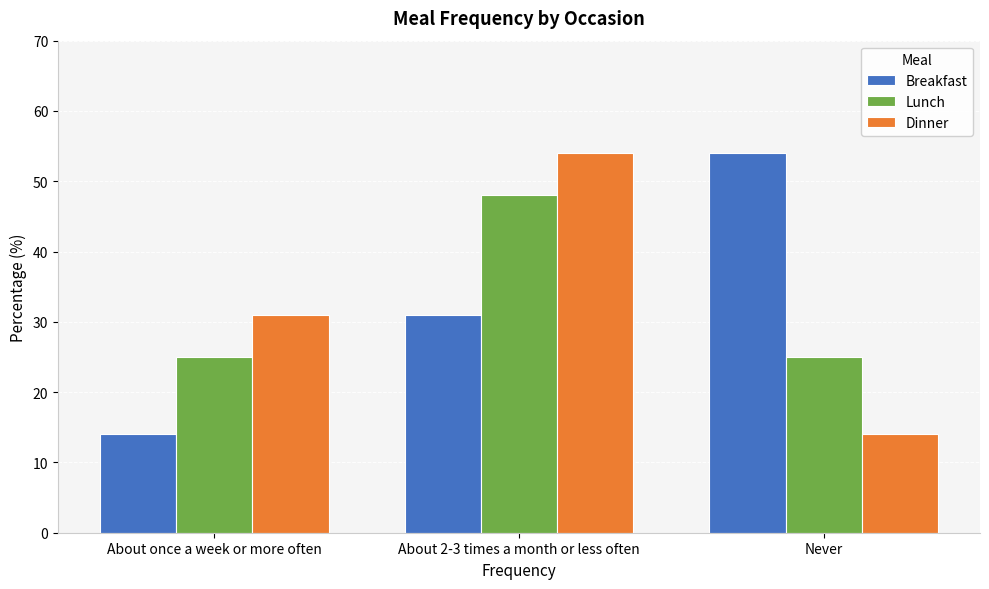

Which series changed the most between About once a week or more often and Never?

Breakfast